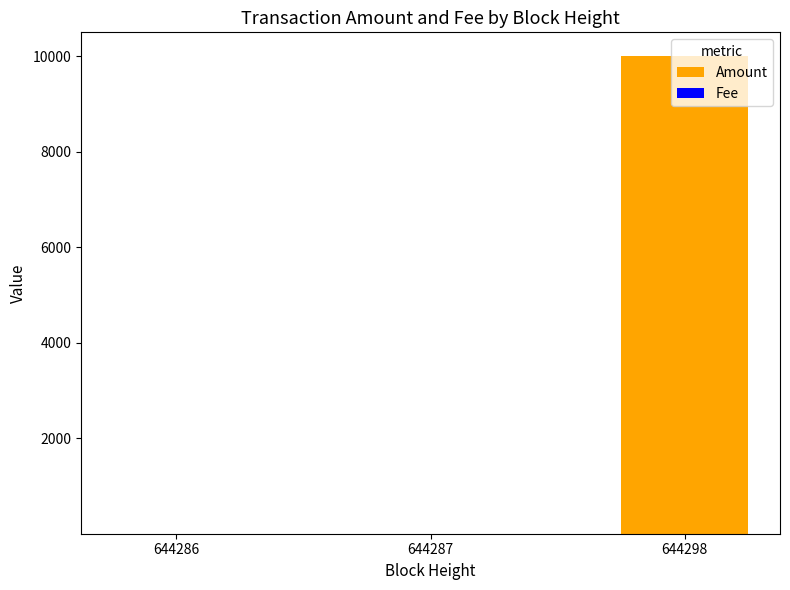

What is the sum of all Amount values?

10000.0